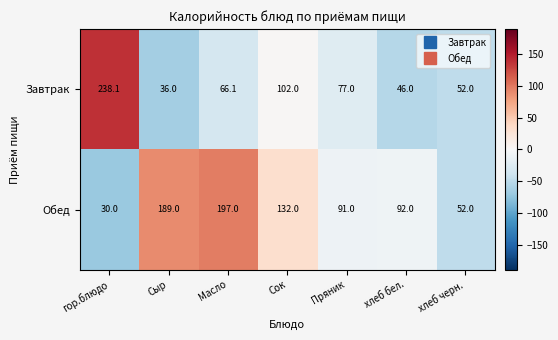

List the series in order of their peak value, lowest first.

Обед, Завтрак